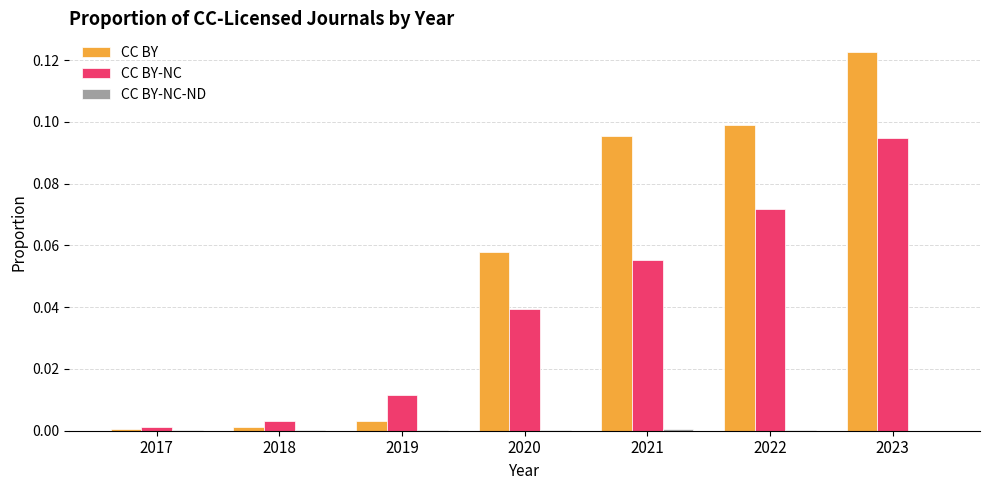

Between 2021 and 2023, which series saw the biggest shift?

CC BY-NC